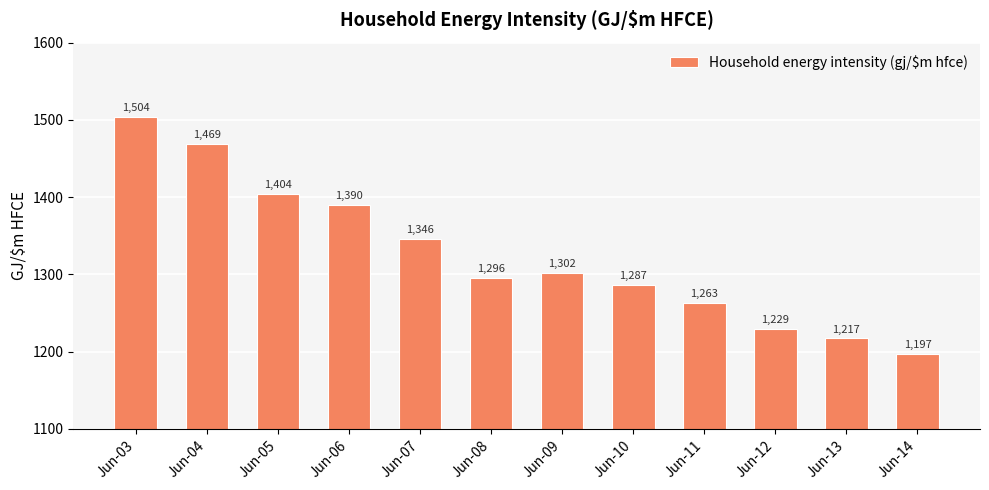

What is the value of the 6th bar from the left?

1295.6